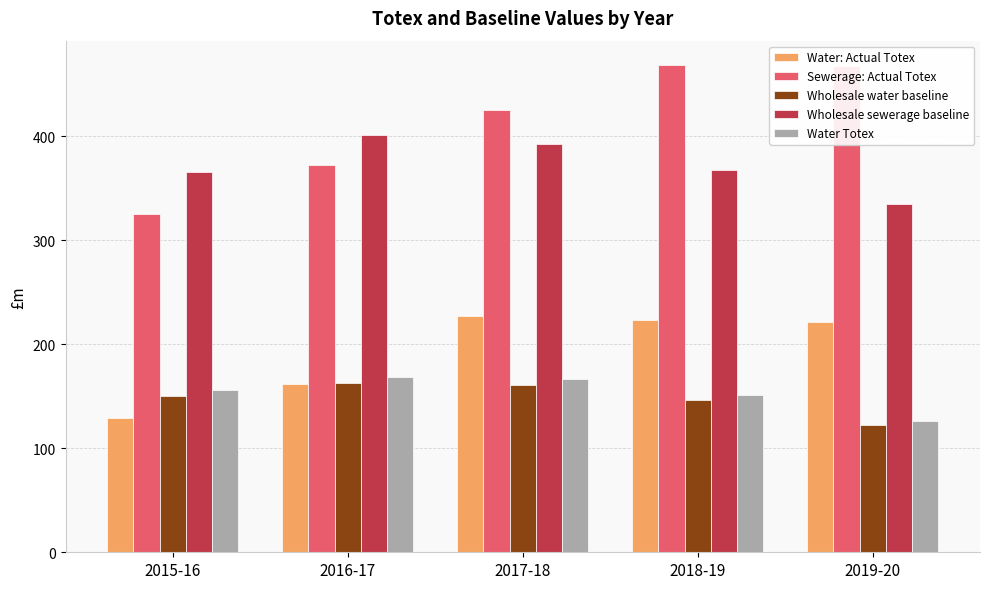

Is it true that Wholesale sewerage baseline equals 103.1 at 2018-19?

False